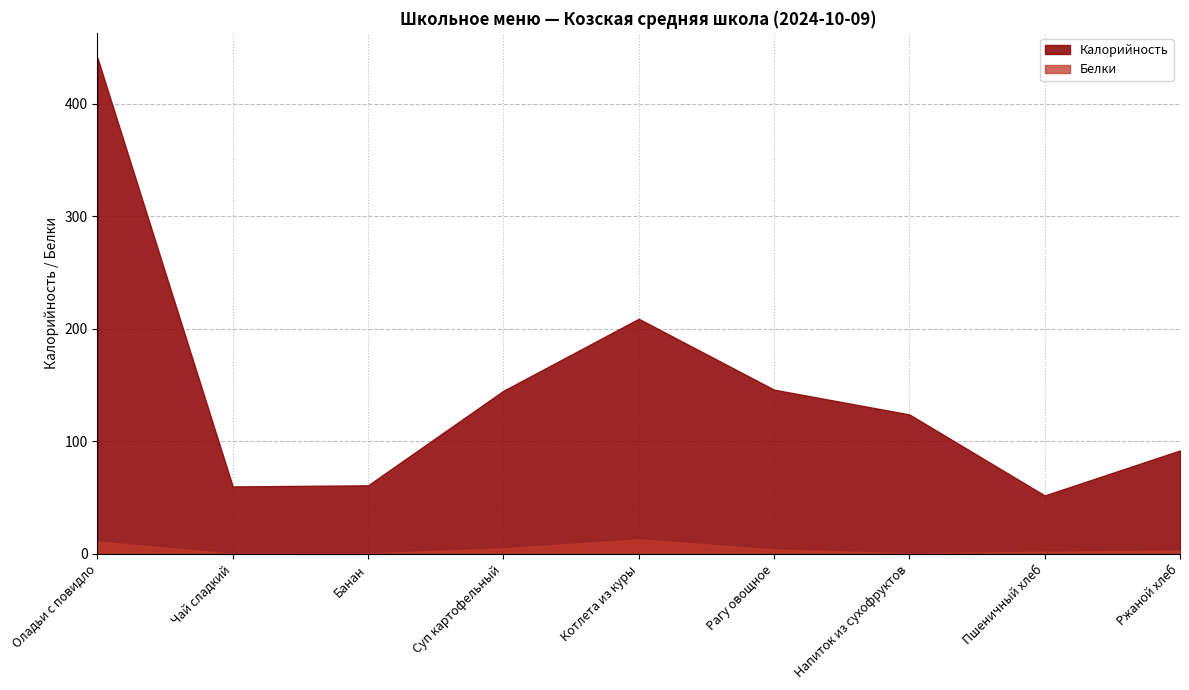

Reading left to right, list all the values displayed in this chart.

Калорийность: Оладьи с повидло=441.0	Чай сладкий=60.0	Банан=61.0	Суп картофельный=145.0	Котлета из куры=209.0	Рагу овощное=146.0	Напиток из сухофруктов=124.0	Пшеничный хлеб=52.0	Ржаной хлеб=92.0
Белки: Оладьи с повидло=11.0	Чай сладкий=0.3	Банан=0.6	Суп картофельный=5.0	Котлета из куры=13.0	Рагу овощное=4.0	Напиток из сухофруктов=0.6	Пшеничный хлеб=2.0	Ржаной хлеб=3.0